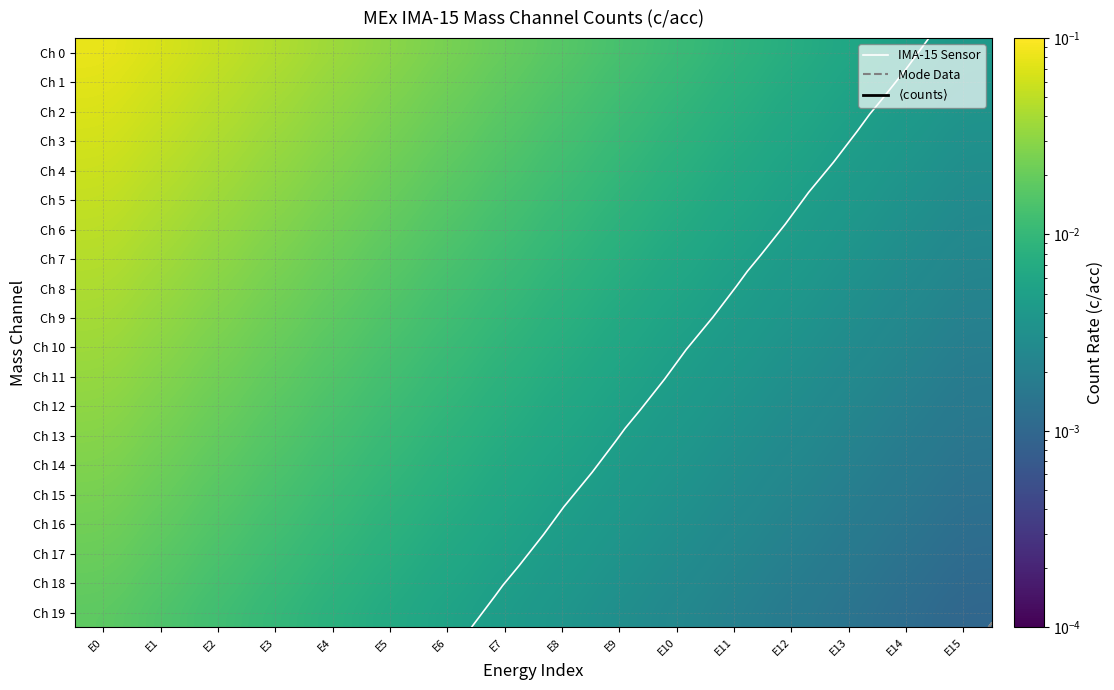

Which series changed the most between E7 and E15?

Ch 0